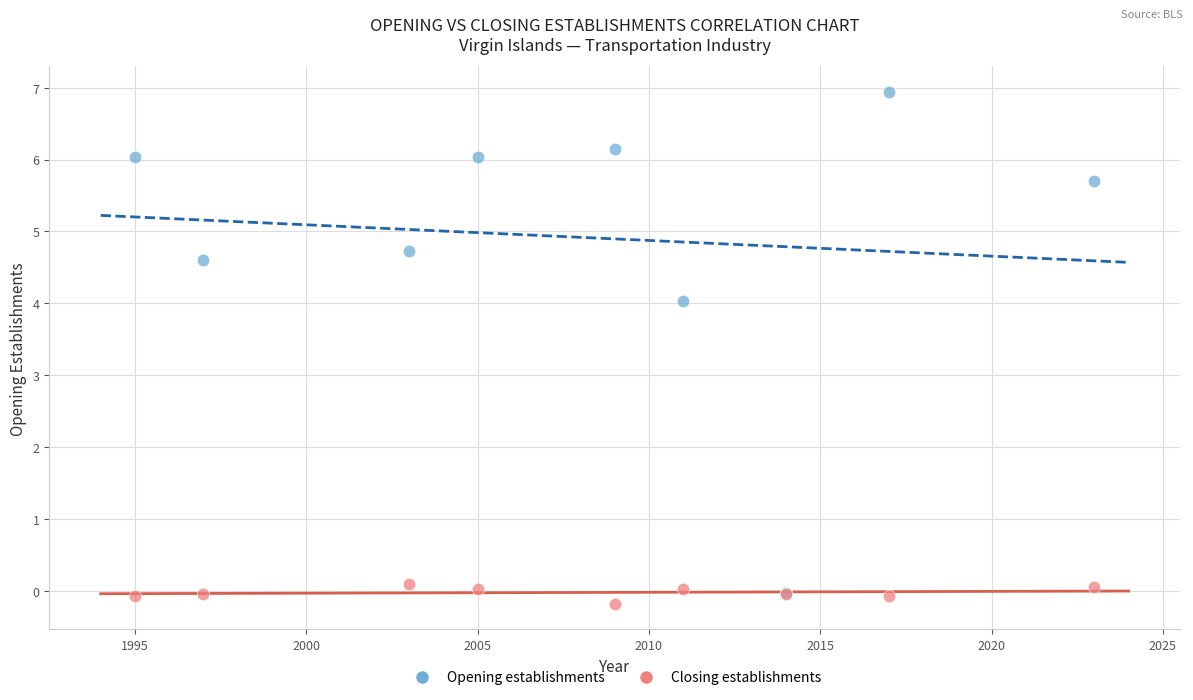

Which series has the largest Y range (max minus min)?

Opening establishments